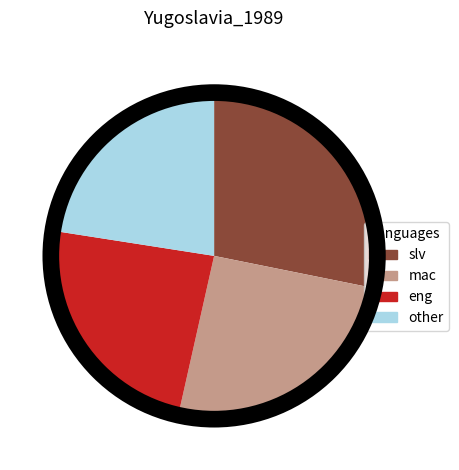

How many slices are in this pie chart?

4